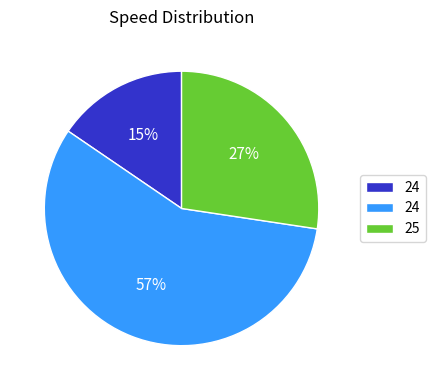

To the nearest percent, what is the difference between the largest and smallest slice percentages?

42%